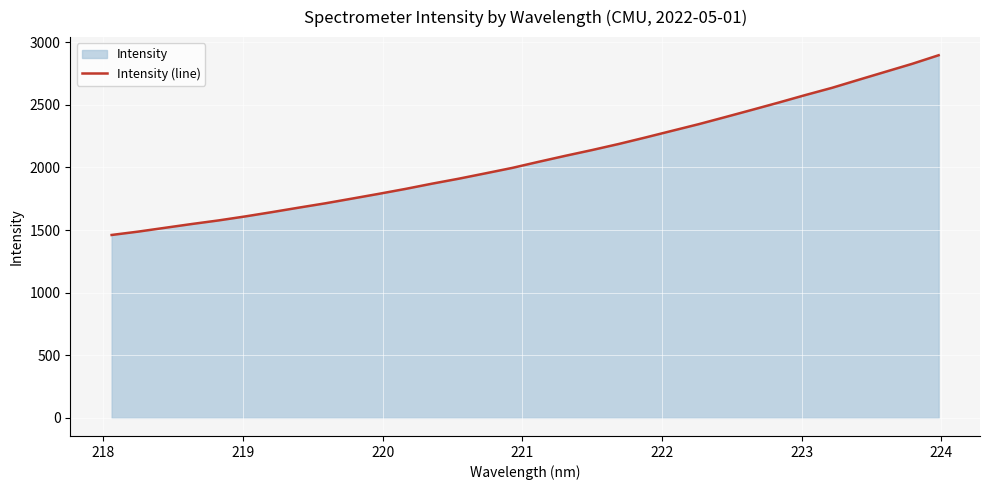

What is the greatest value displayed?

2896.7